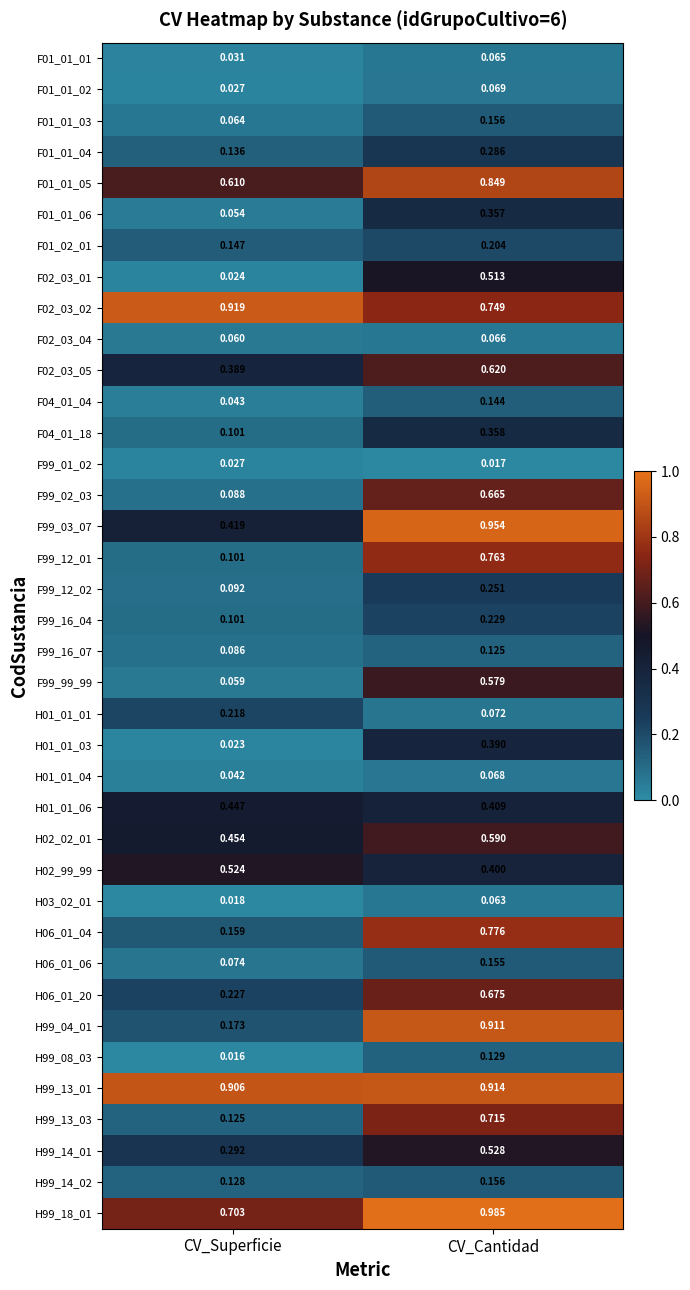

At which category does the chart reach its minimum across all series?

CV_Superficie